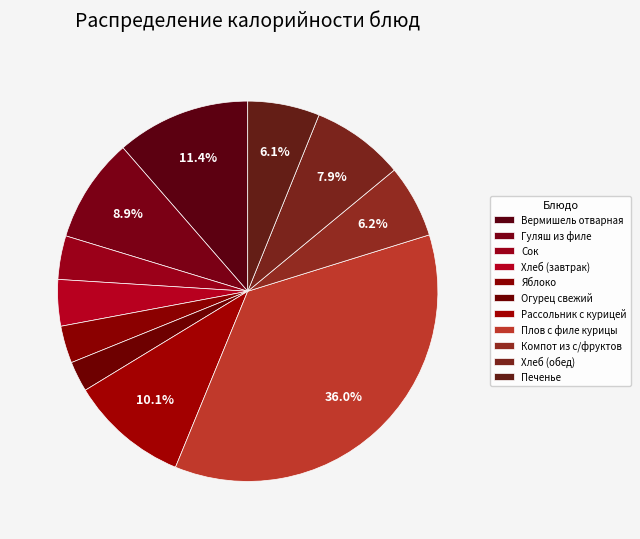

Count the number of slices in the pie.

11